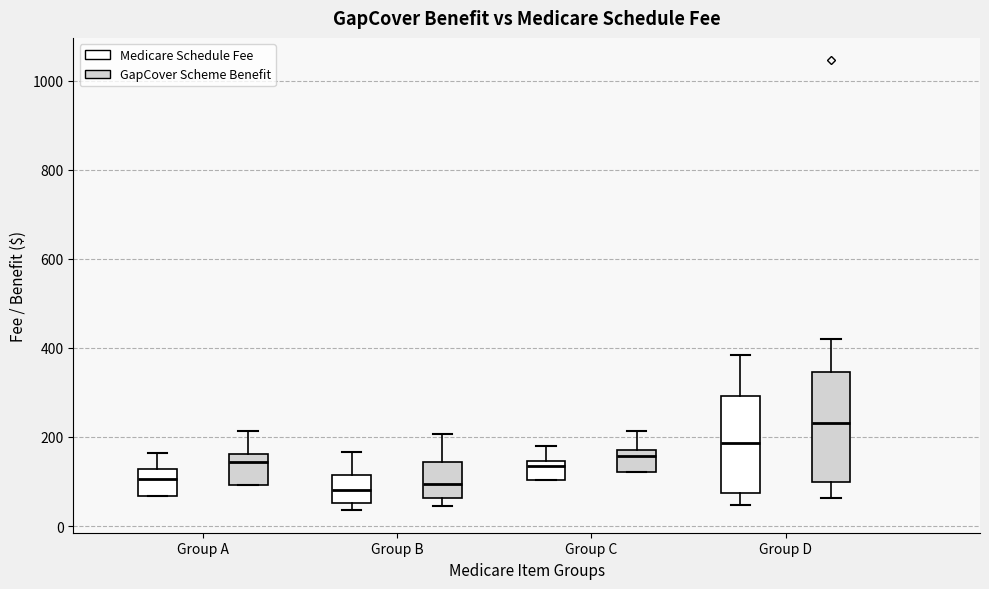

Where is the lower edge of the box for Group B (GapCover Scheme Benefit) on the y-axis? The values are not printed on the chart, so give them approximately, as read against the axis.

60